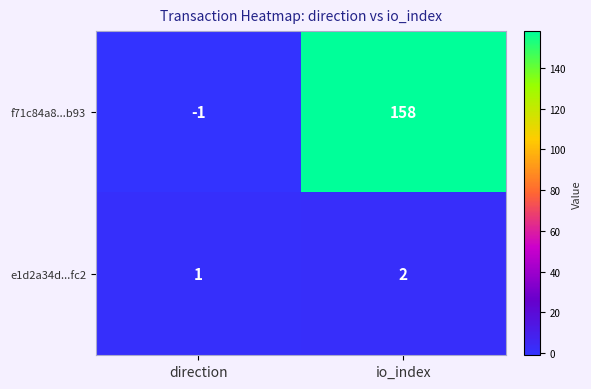

List the series in order of their overall mean, lowest first.

e1d2a34d...fc2, f71c84a8...b93